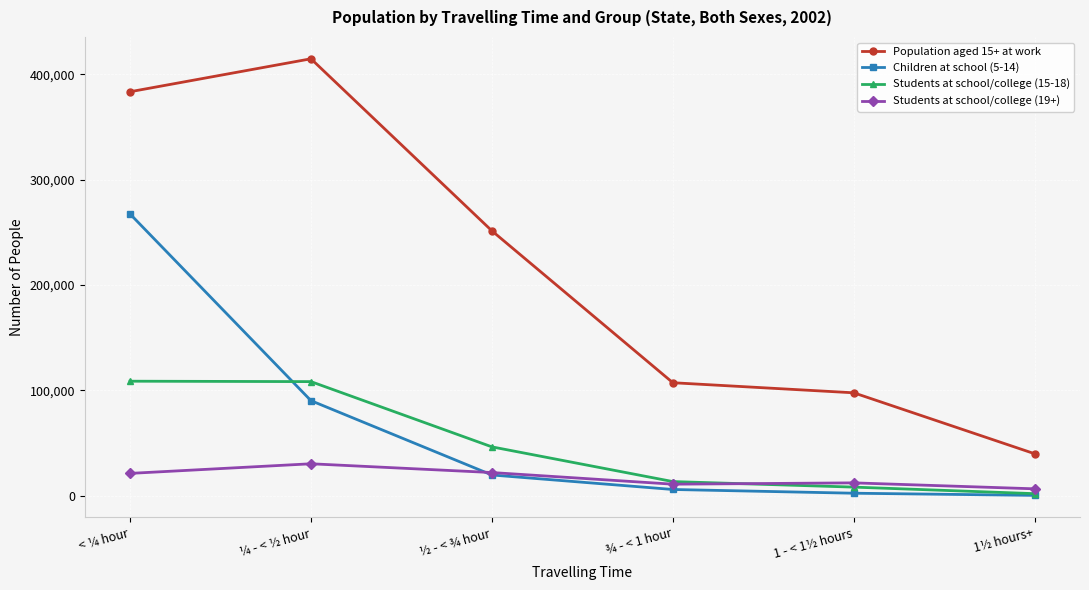

How many lines are shown in the chart?

4